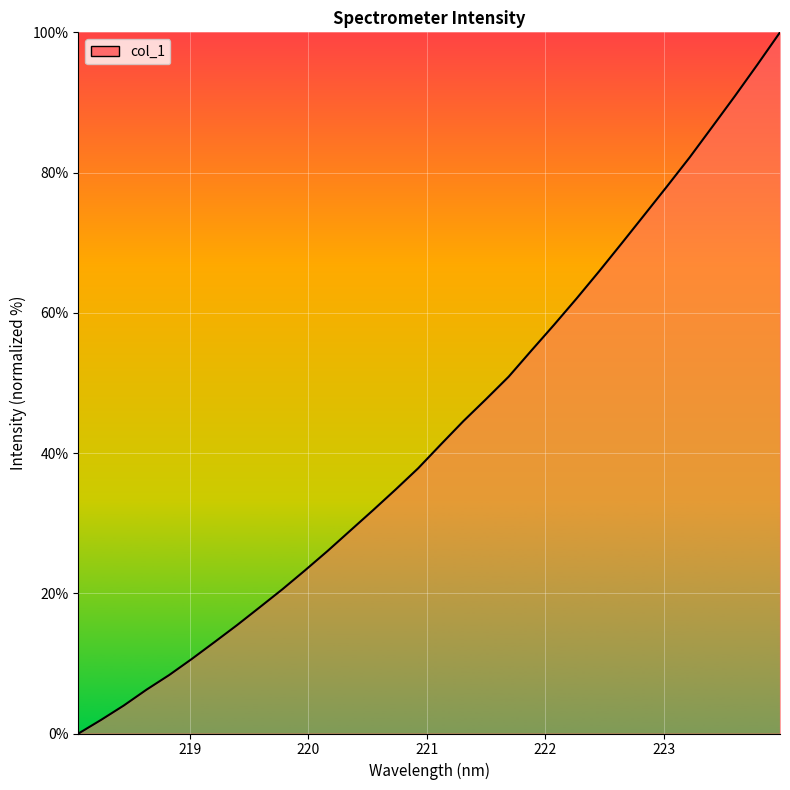

What is the difference between the maximum and minimum values?

100.0